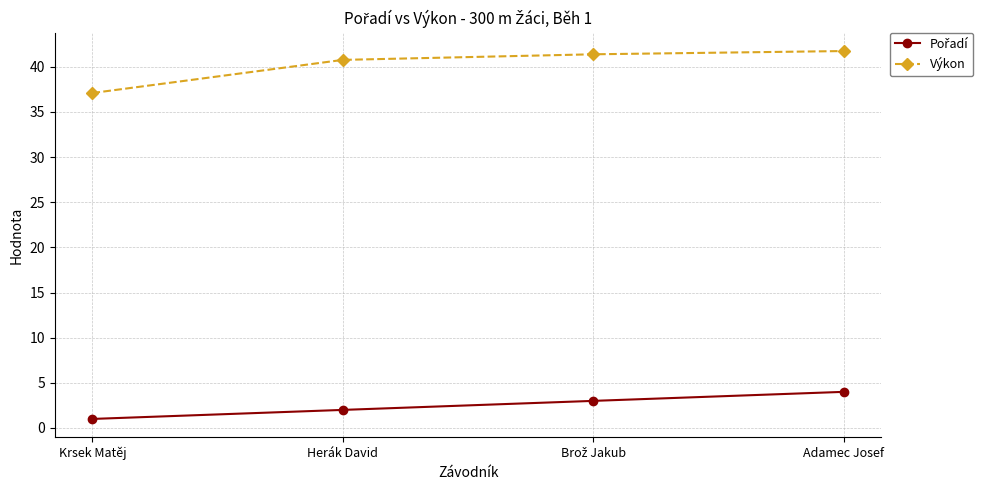

What is the sum of all Výkon values?

161.0